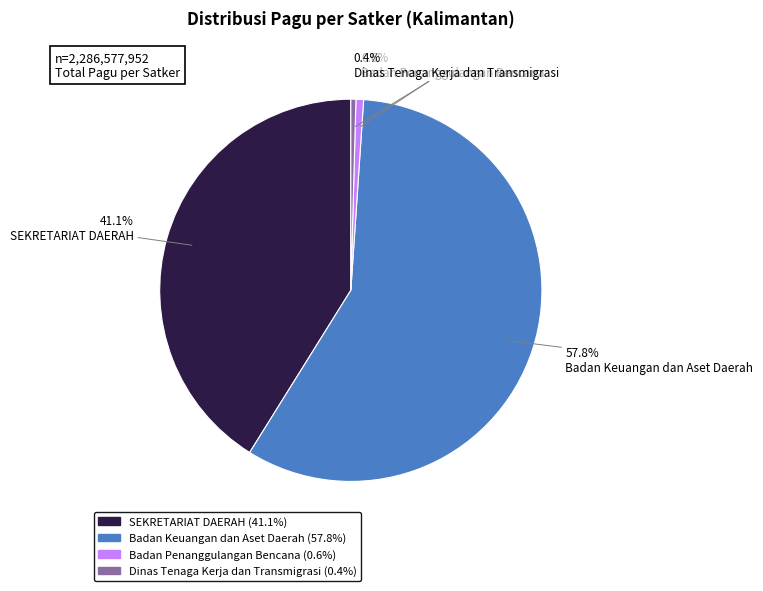

Which category accounts for the majority?

Badan Keuangan dan Aset Daerah